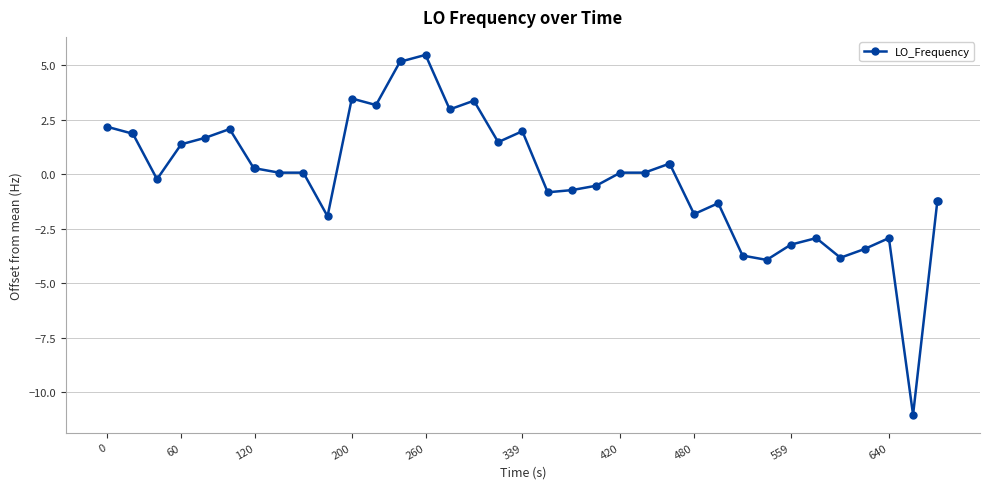

What is the difference between the maximum and second lowest values?

9.4